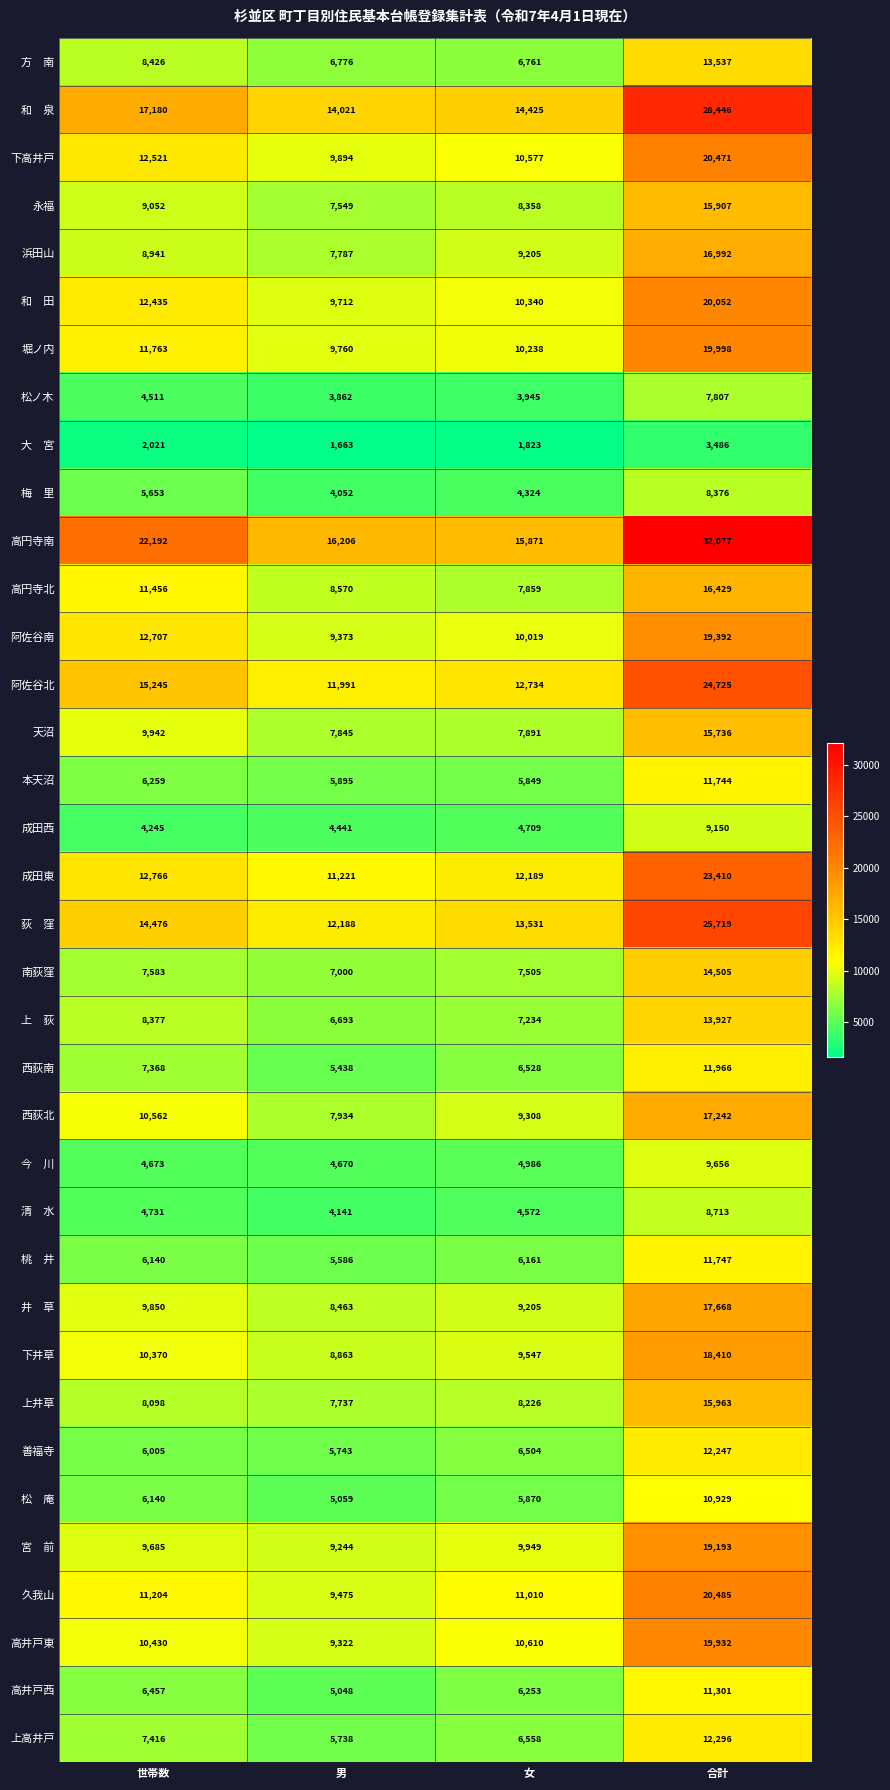

Between 男 and 女, which series saw the biggest shift?

久我山